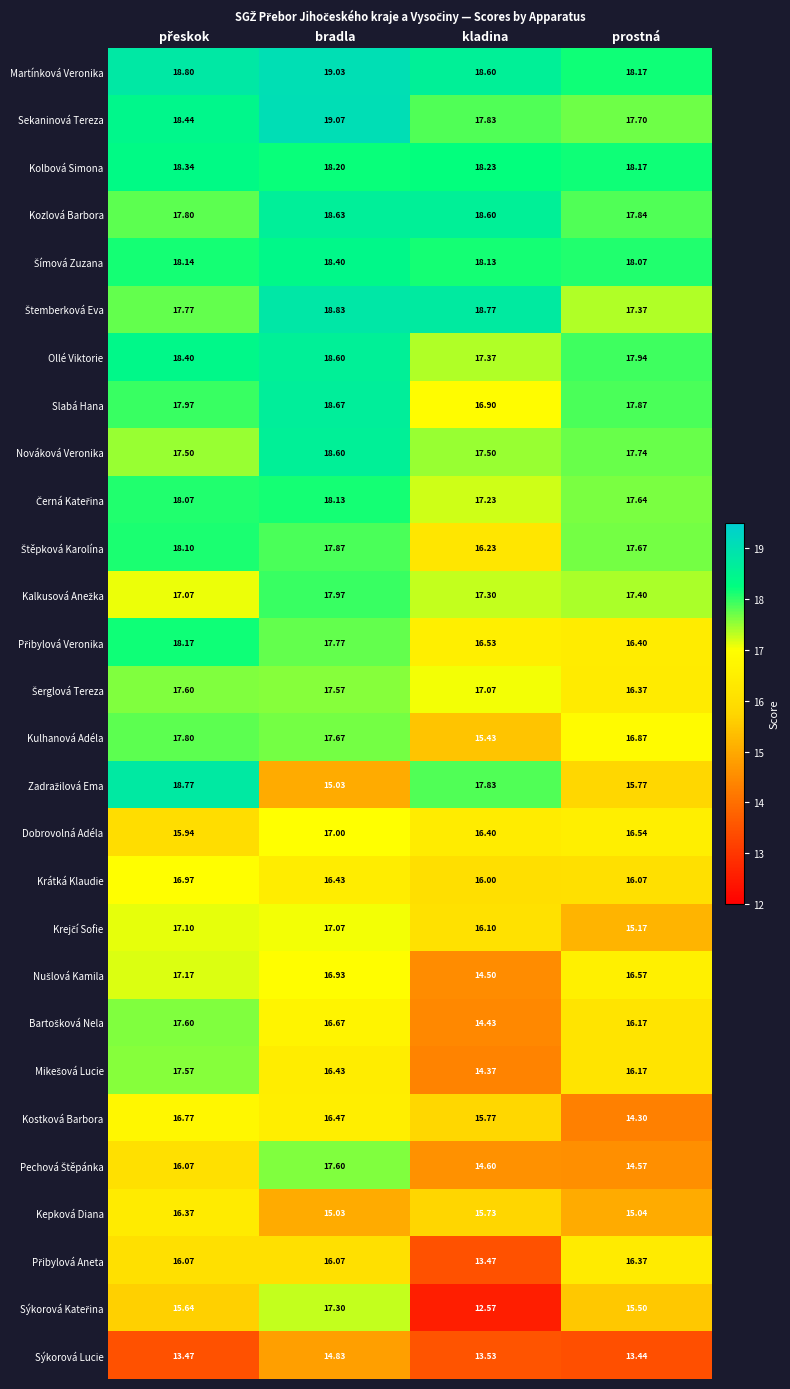

Which series has the largest total across all categories?

Martínková Veronika